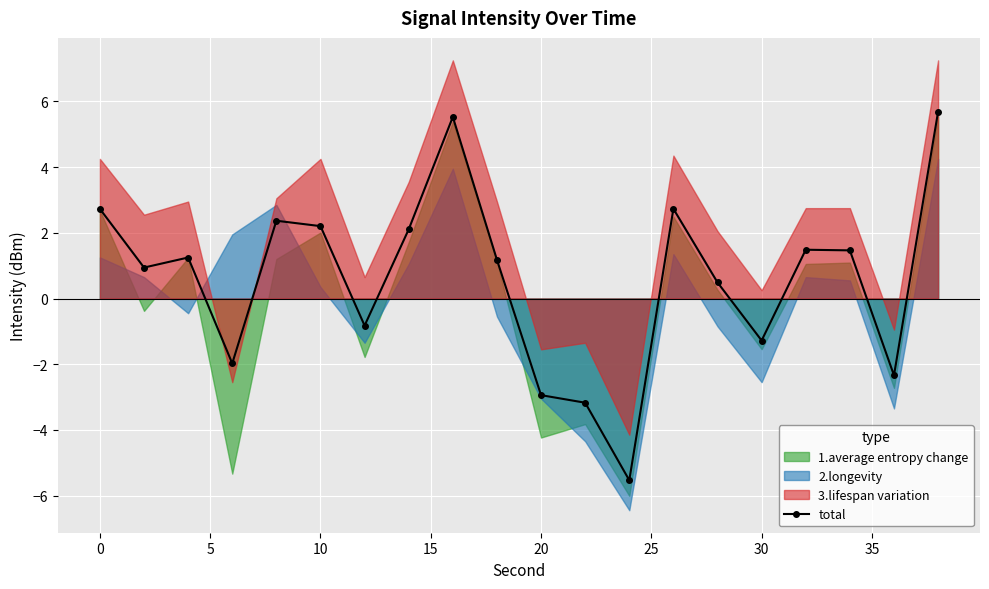

What is the lowest value of the total series?

-5.5